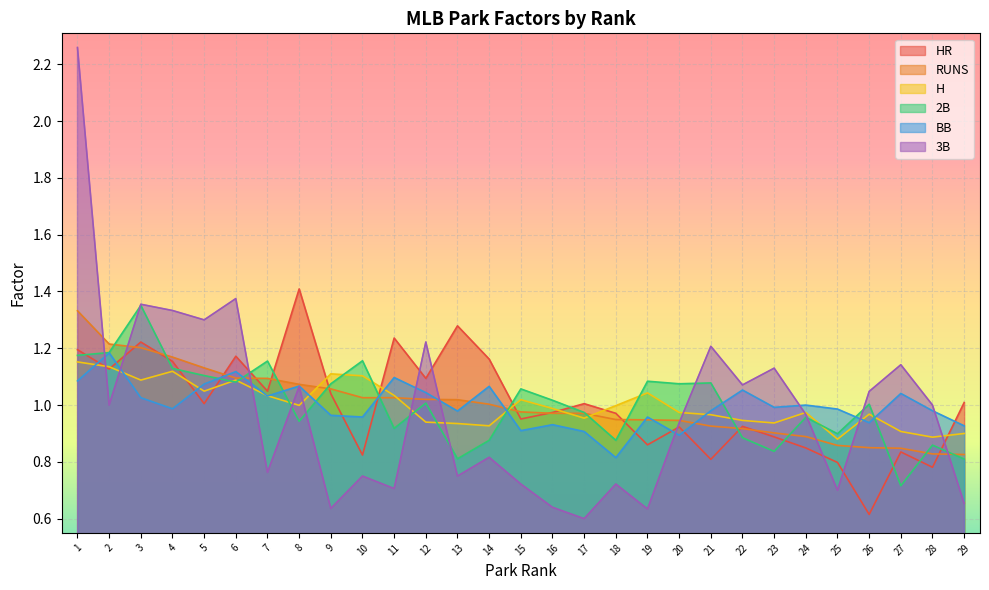

How many series are shown in this chart?

6